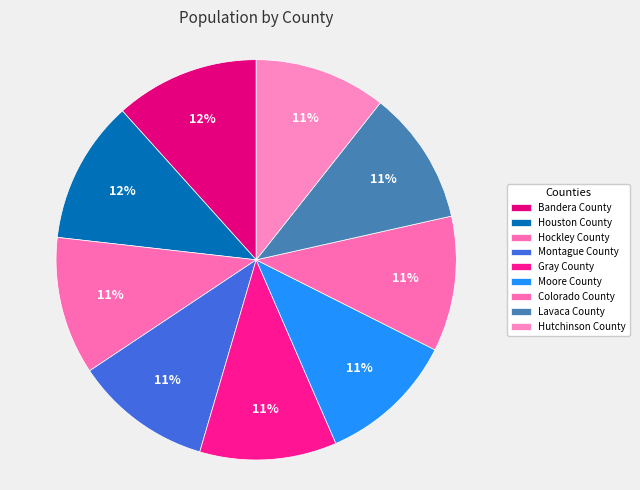

Does any single category account for the majority?

No